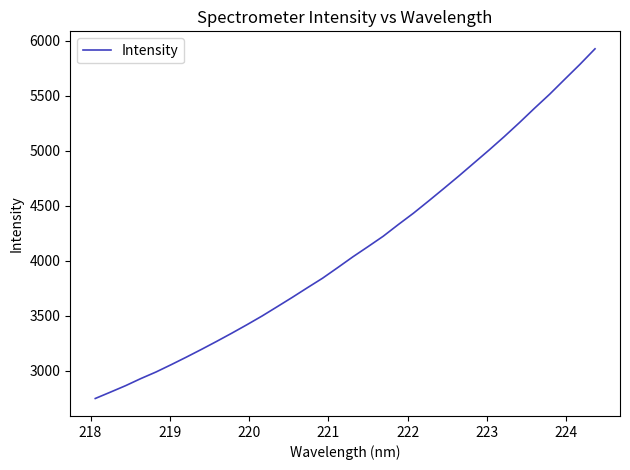

What is the minimum value shown in the chart?

2745.5